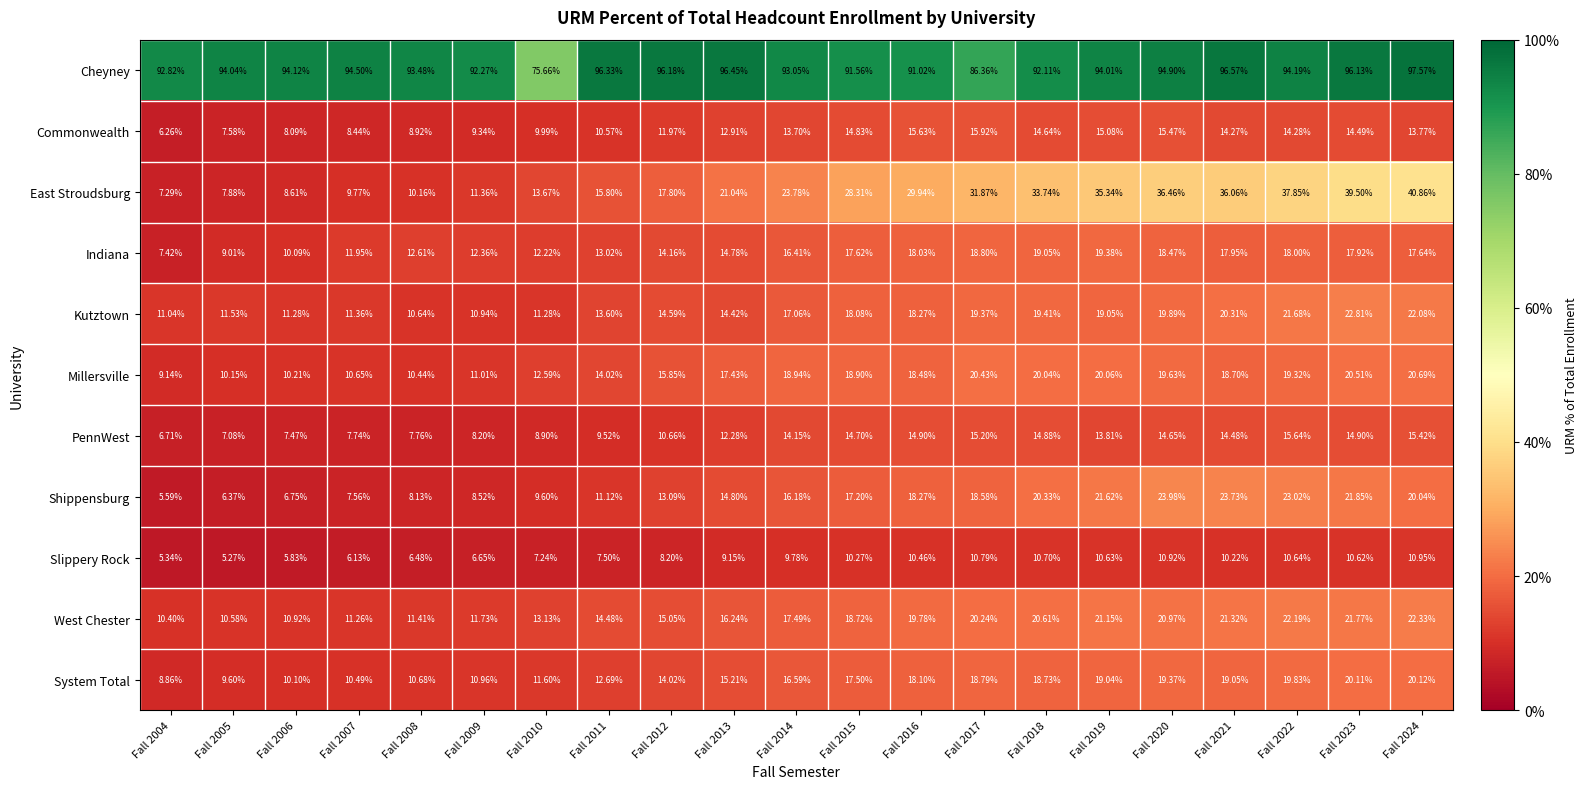

Rank the series by their maximum value, from lowest to highest.

Slippery Rock, PennWest, Commonwealth, Indiana, System Total, Millersville, West Chester, Kutztown, Shippensburg, East Stroudsburg, Cheyney